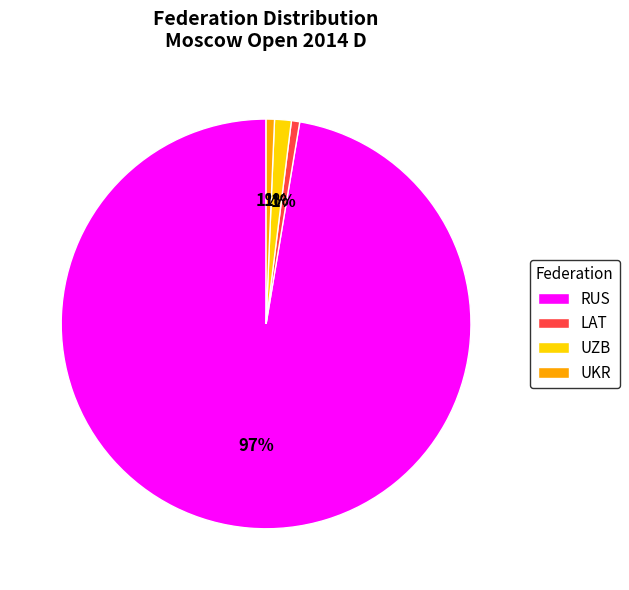

Does RUS account for over 50% of the chart?

Yes